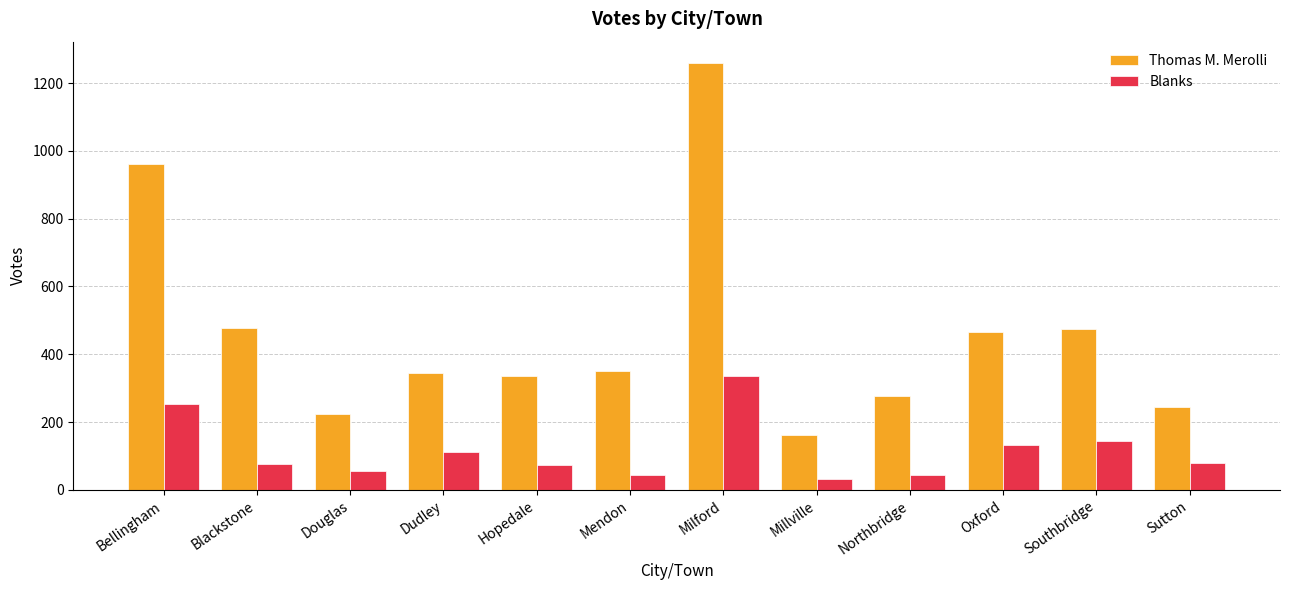

List the series in order of their peak value, highest first.

Thomas M. Merolli, Blanks